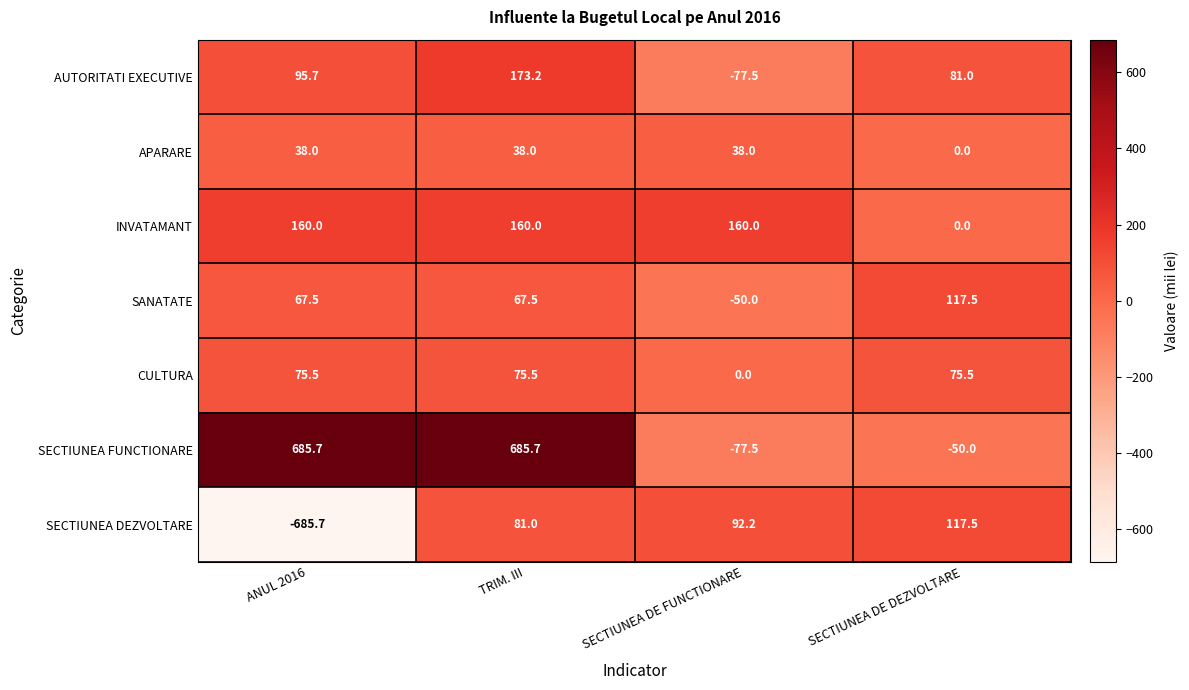

Reading left to right, what are all the values shown in this chart?

AUTORITATI EXECUTIVE: 95.7	173.2	-77.5	81.0
APARARE: 38.0	38.0	38.0	0.0
INVATAMANT: 160.0	160.0	160.0	0.0
SANATATE: 67.5	67.5	-50.0	117.5
CULTURA: 75.5	75.5	0.0	75.5
SECTIUNEA FUNCTIONARE: 685.7	685.7	-77.5	-50.0
SECTIUNEA DEZVOLTARE: -685.7	81.0	92.2	117.5